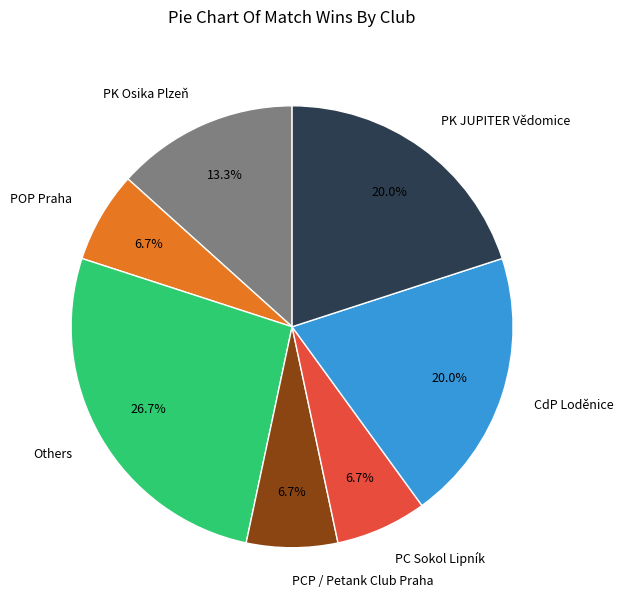

To the nearest percent, what is the average slice percentage?

14%